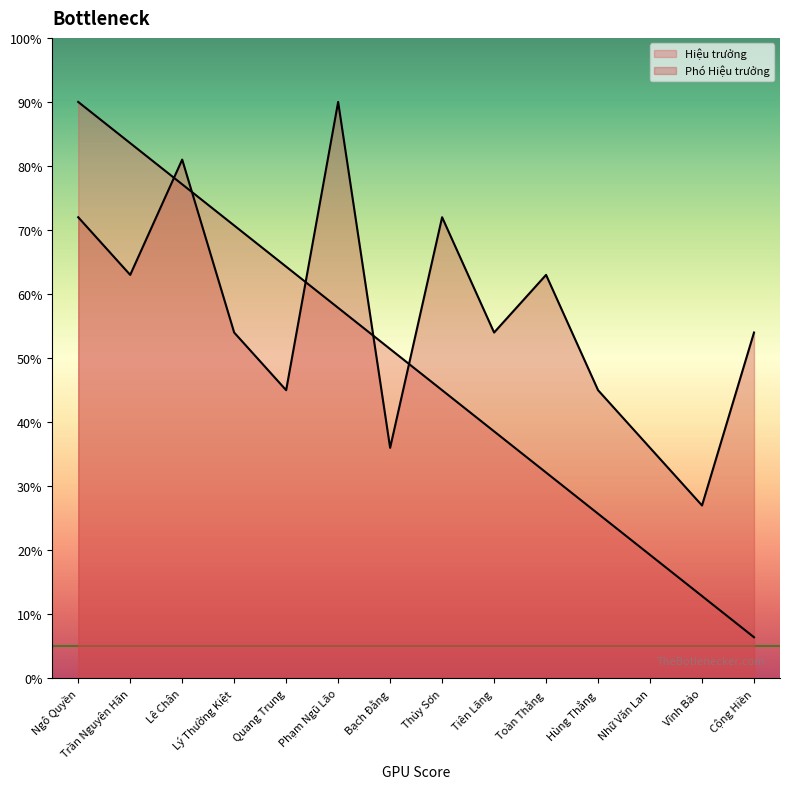

The value of Hiệu trưởng at Lê Chân is 18.9. True or false?

False